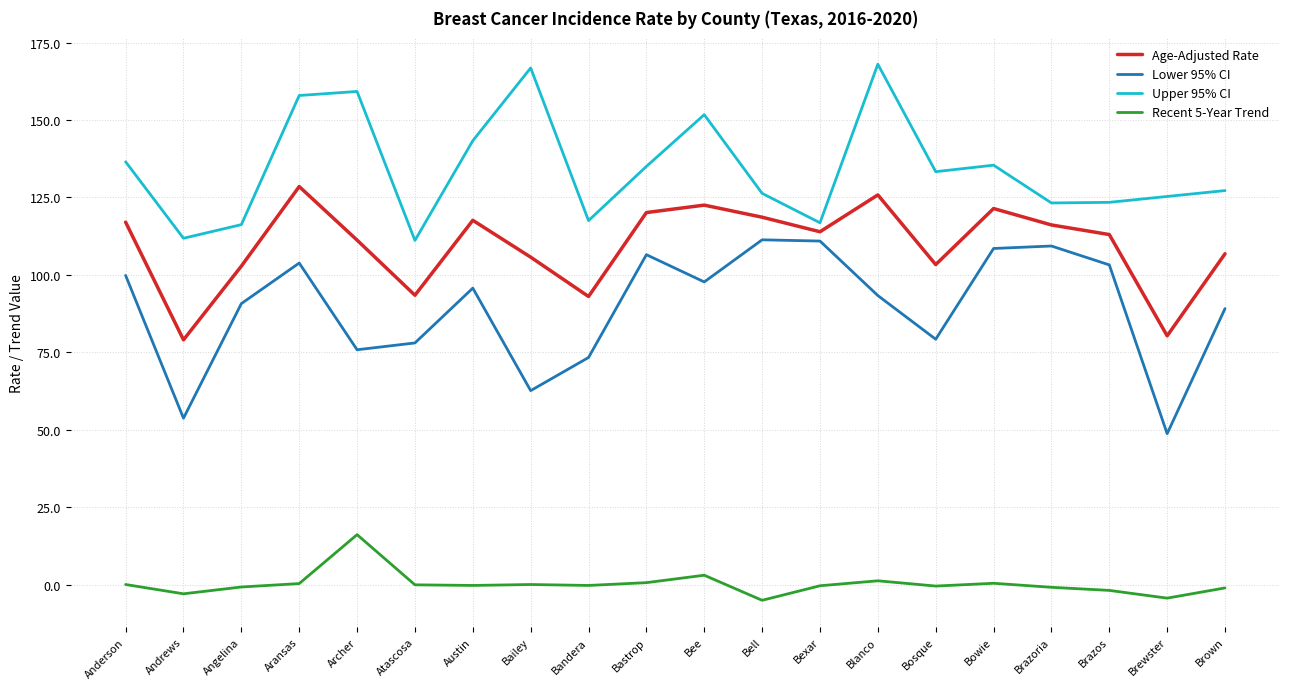

Is this an area chart (filled region under the line)?

No